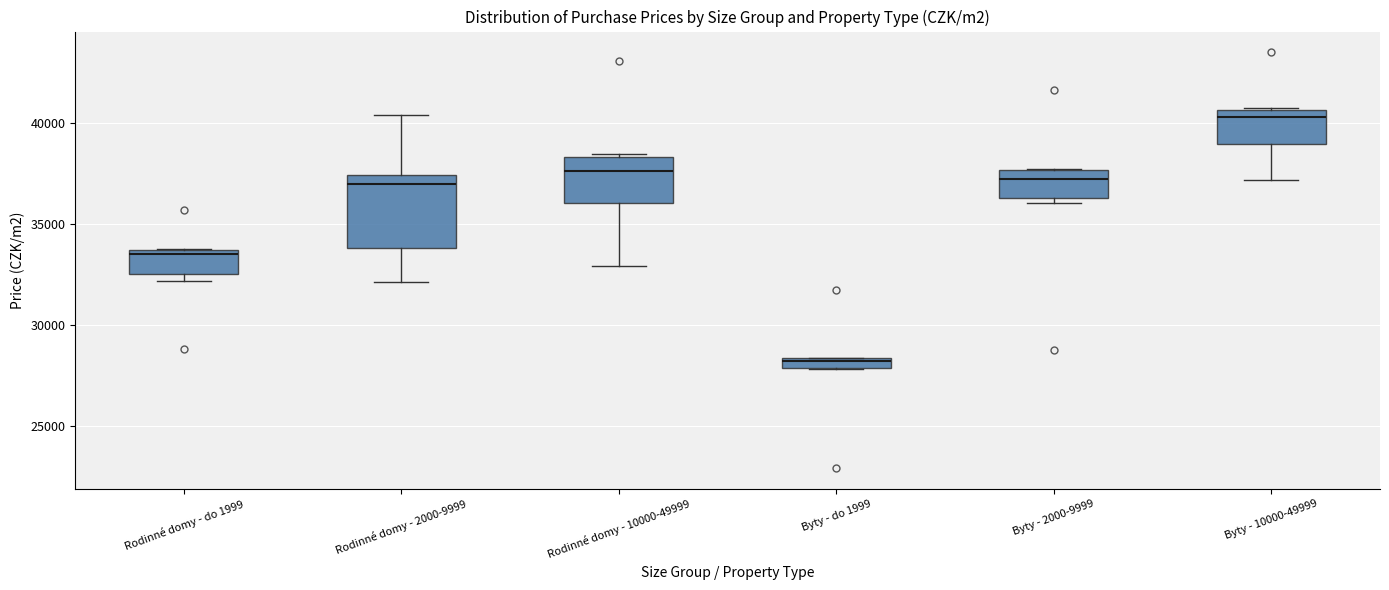

Where is the upper edge of the box for Byty - do 1999 on the y-axis? The values are not printed on the chart, so give them approximately, as read against the axis.

28500